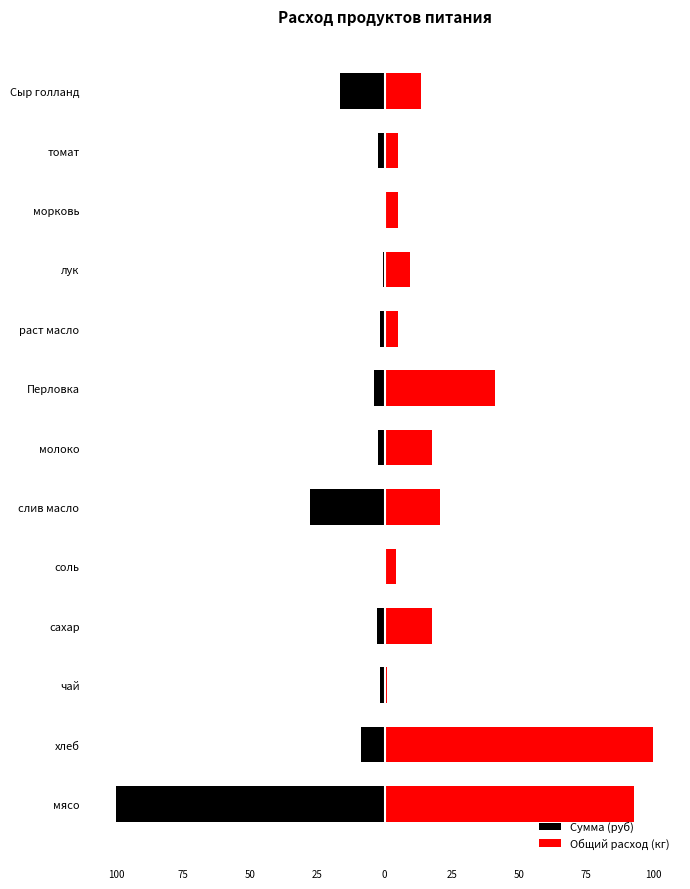

True or false: Сумма (руб) has a value of -8.8 at хлеб.

True